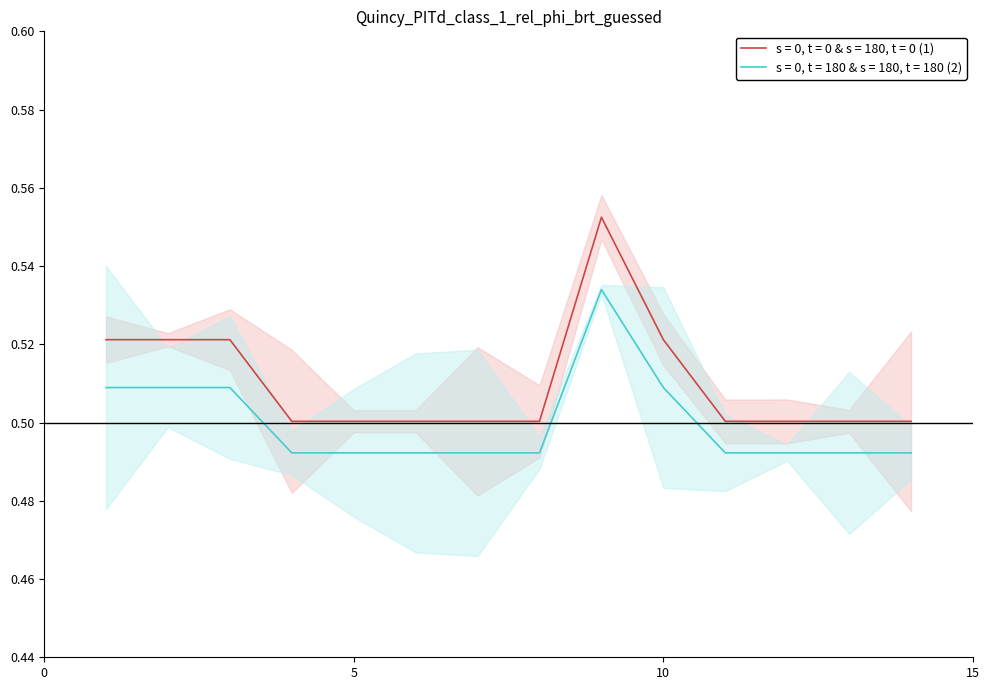

What is the total value across all series at 3?

1.0